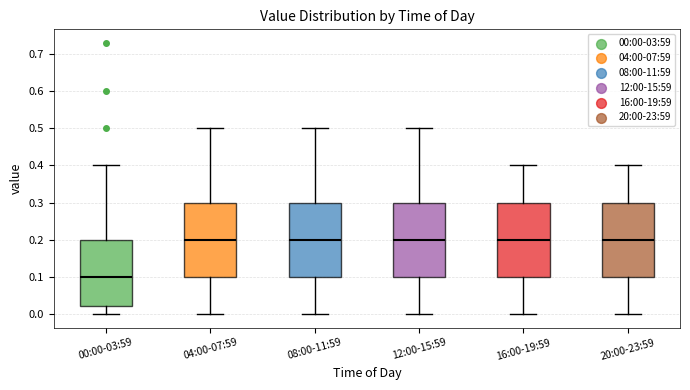

Reading left to right, transcribe this box plot: for each box, give where its median line is, the range the box spans, and where its two whiskers end, as read against the y-axis. The values are not printed on the chart, so give them approximately, as read against the axis.

00:00-03:59: median 0.10, box 0.02 to 0.20, whiskers 0.00 to 0.40
04:00-07:59: median 0.20, box 0.10 to 0.30, whiskers 0.00 to 0.50
08:00-11:59: median 0.20, box 0.10 to 0.30, whiskers 0.00 to 0.50
12:00-15:59: median 0.20, box 0.10 to 0.30, whiskers 0.00 to 0.50
16:00-19:59: median 0.20, box 0.10 to 0.30, whiskers 0.00 to 0.40
20:00-23:59: median 0.20, box 0.10 to 0.30, whiskers 0.00 to 0.40